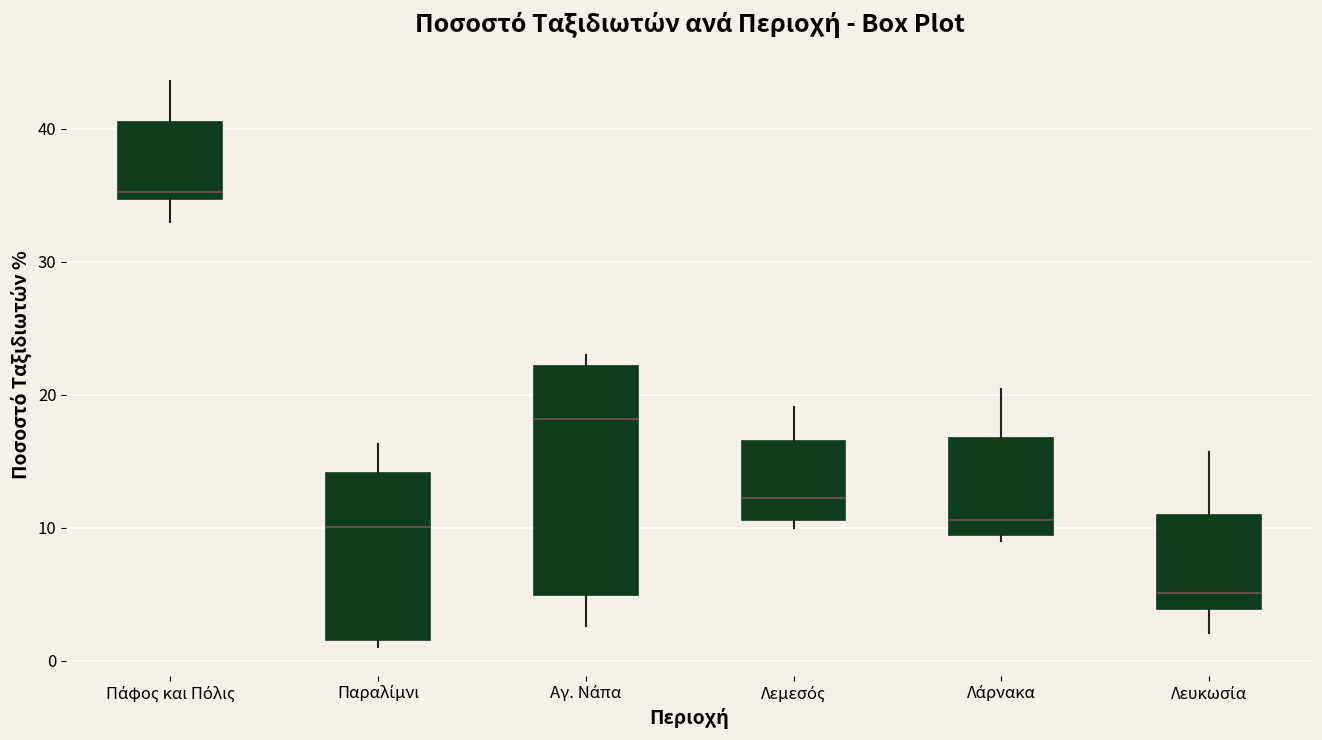

Reading left to right, read every box against the y-axis: the position of its median line, the range the box covers, and the ends of its whiskers. The values are not printed on the chart, so give them approximately, as read against the axis.

Πάφος και Πόλις: median 35 (just above the box's lower edge), box 35 to 41, whiskers 33 to 44
Παραλίμνι: median 10, box 2 to 14, whiskers 1 to 16
Αγ. Νάπα: median 18, box 5 to 22, whiskers 3 to 23
Λεμεσός: median 12, box 11 to 17, whiskers 10 to 19
Λάρνακα: median 11, box 9 to 17, whiskers 9 (just below the box's lower edge) to 20
Λευκωσία: median 5, box 4 to 11, whiskers 2 to 16